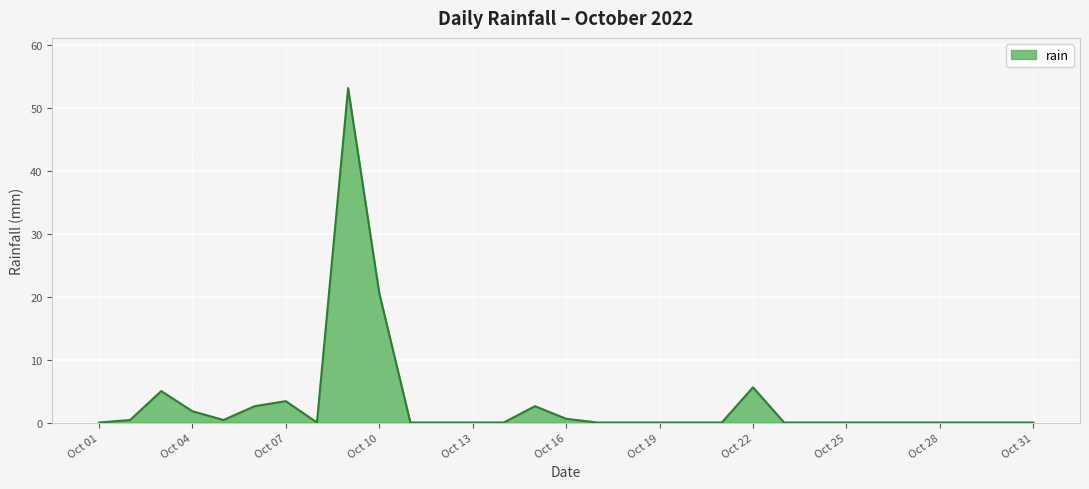

What is the difference between the maximum and minimum values?

53.2